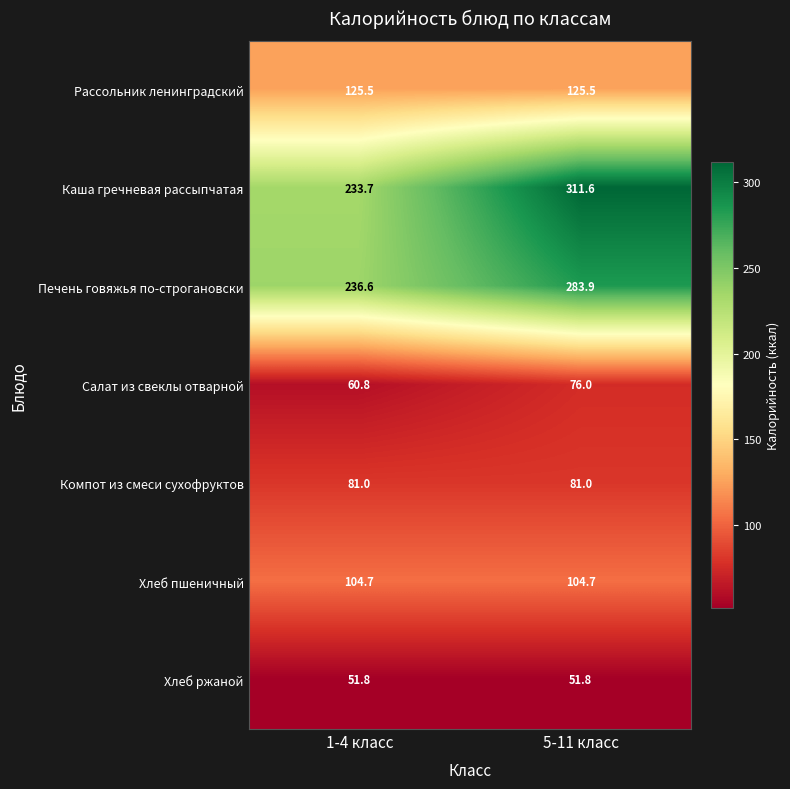

At 5-11 класс, list the series in order from smallest to largest.

Хлеб ржаной, Салат из свеклы отварной, Компот из смеси сухофруктов, Хлеб пшеничный, Рассольник ленинградский, Печень говяжья по-строгановски, Каша гречневая рассыпчатая